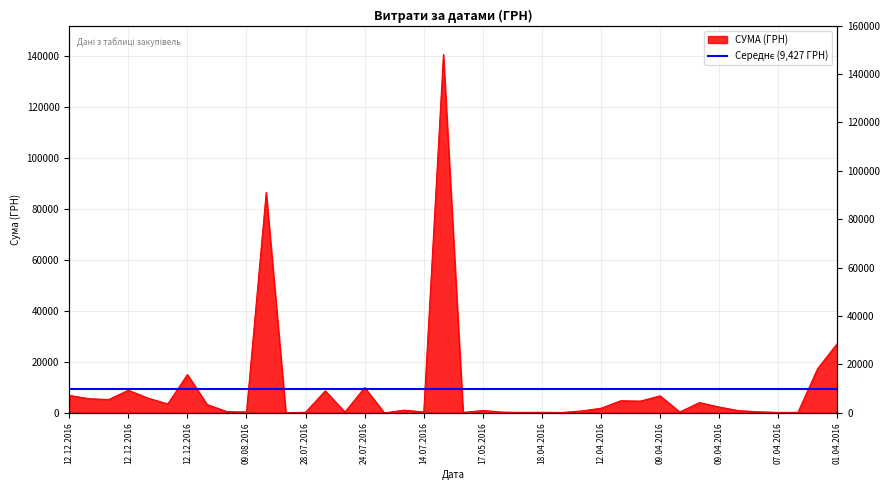

What is the sum of the values at 18.04.2016 and 06.04.2016?

491.2